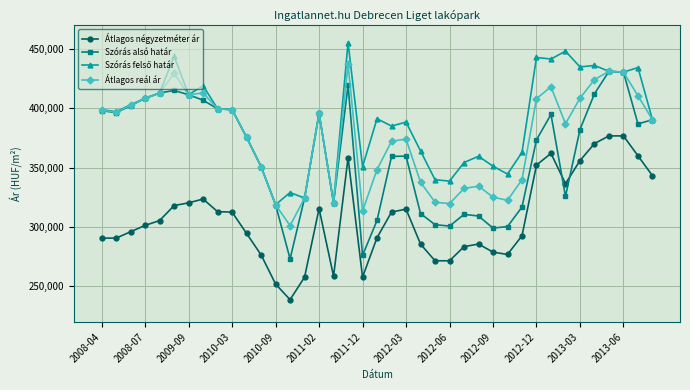

True or false: Átlagos reál ár and Átlagos négyzetméter ár intersect in this chart.

False